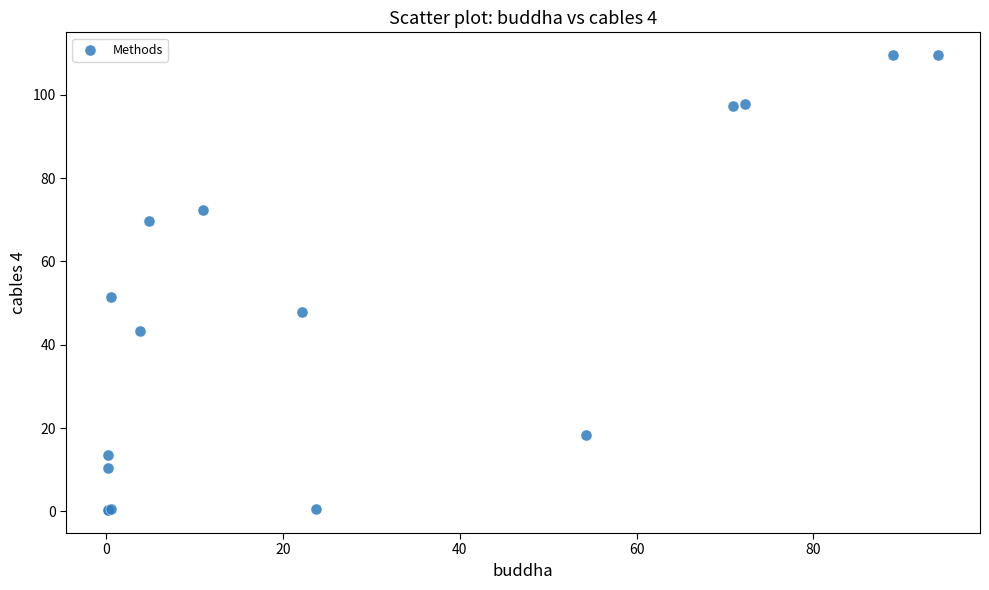

What Y value in the scatter plot is closest to 54?

51.5